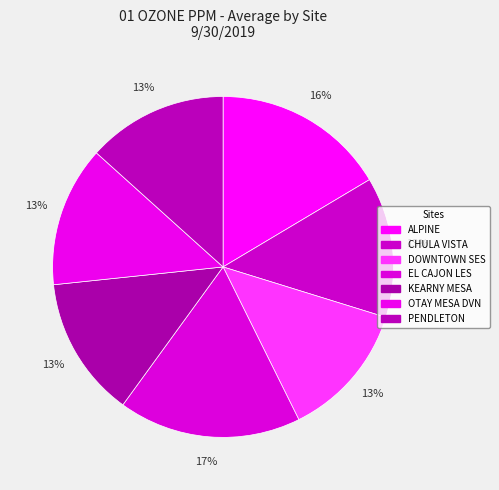

To the nearest percent, what portion does CHULA VISTA represent?

13%